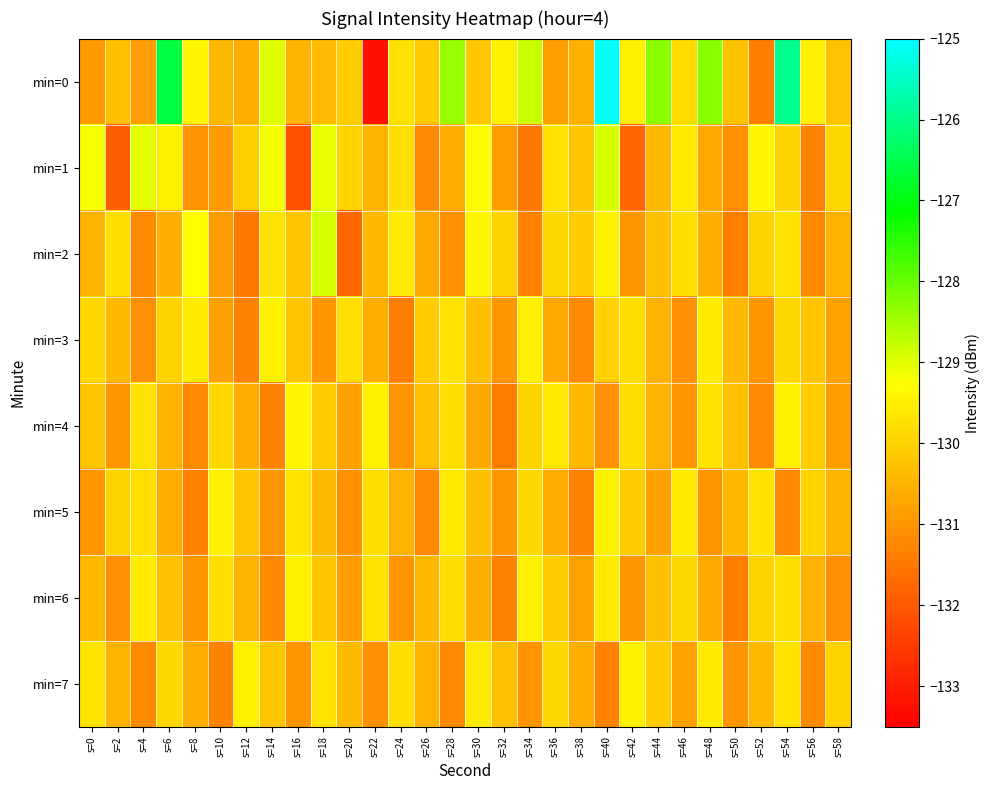

At which category does the chart reach its minimum across all series?

s=22